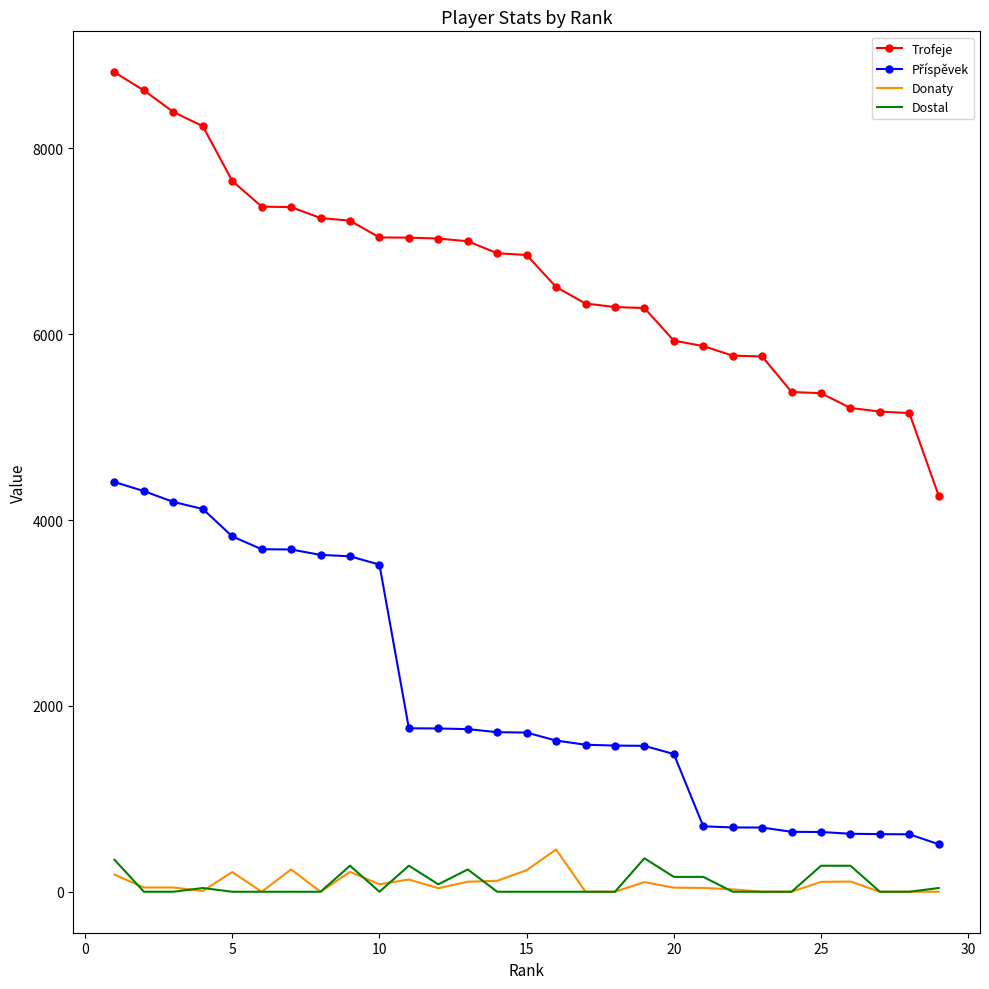

What is the maximum value for Donaty?

455